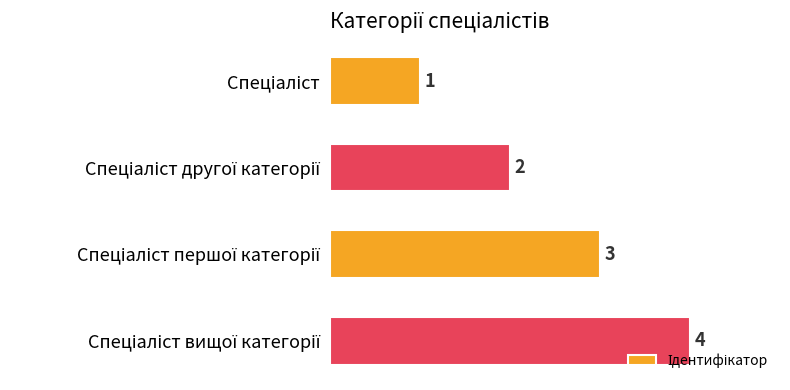

What is the value of the 1st bar from the top?

1